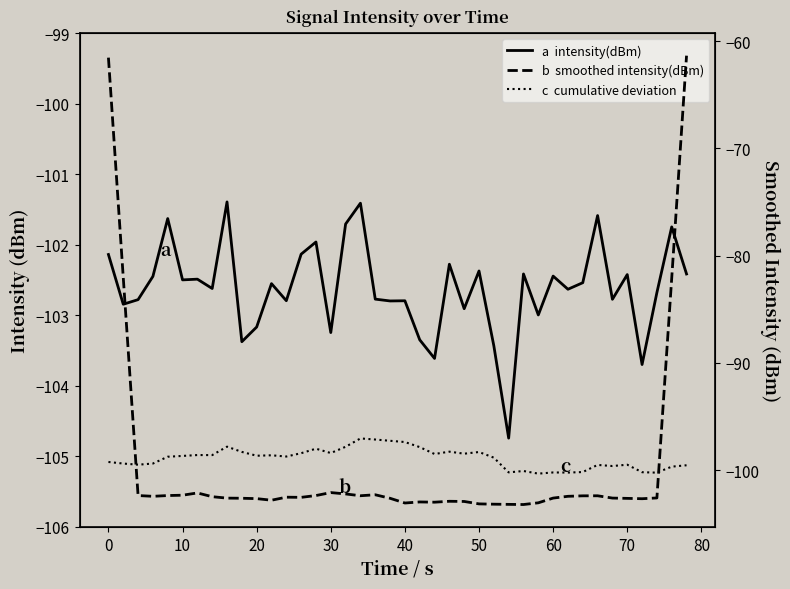

How many interior local valleys does the c  cumulative deviation series have?

12